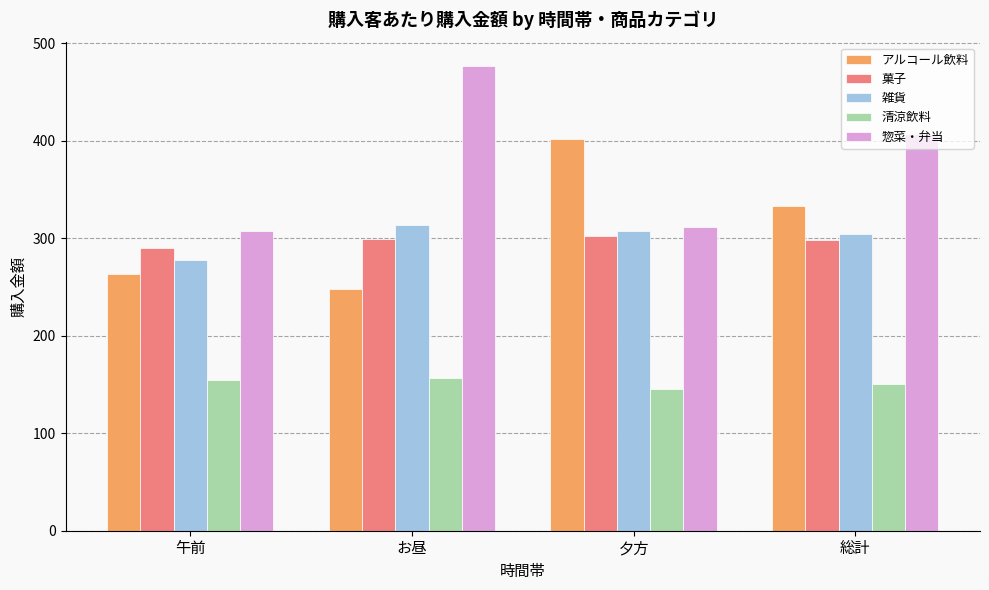

True or false: 菓子 has a value of 302.3 at 夕方.

True